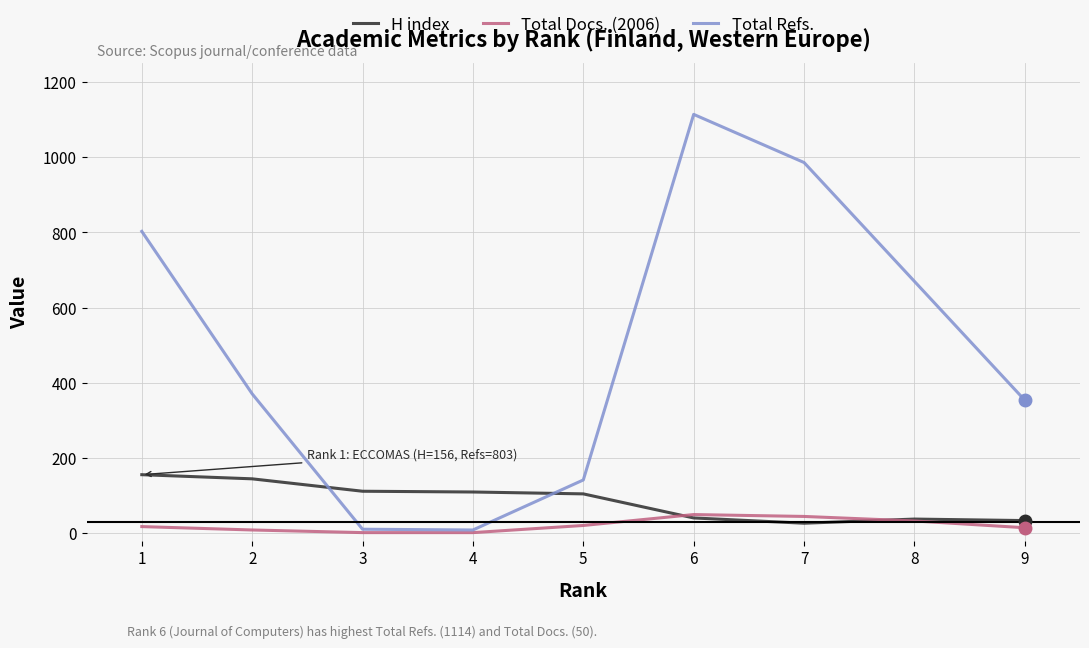

The H index series shows 38 at 8. True or false?

True